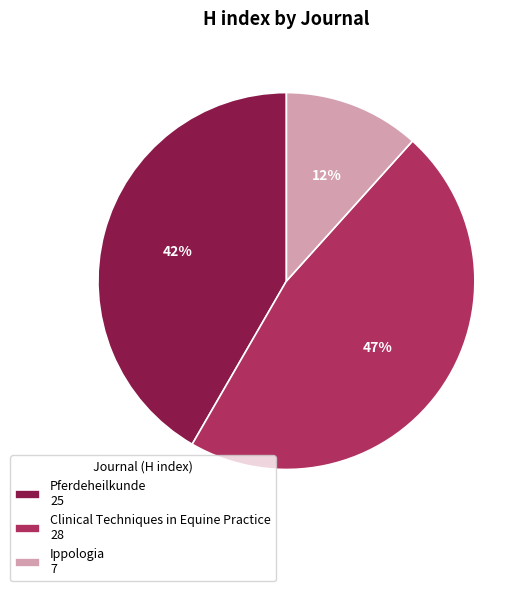

Which has a higher value, Pferdeheilkunde 25 or Ippologia 7?

Pferdeheilkunde 25